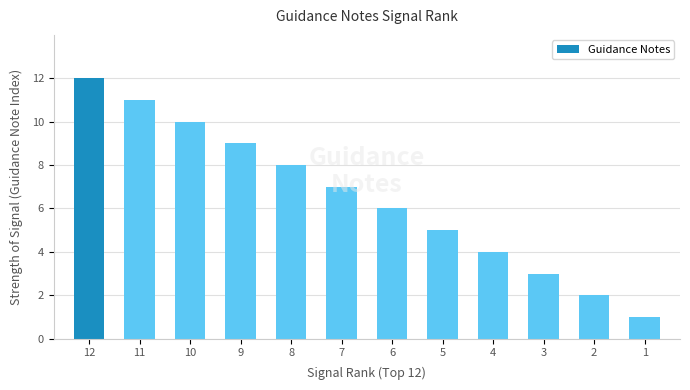

The chart shows a value of 5 at 5. True or false?

True